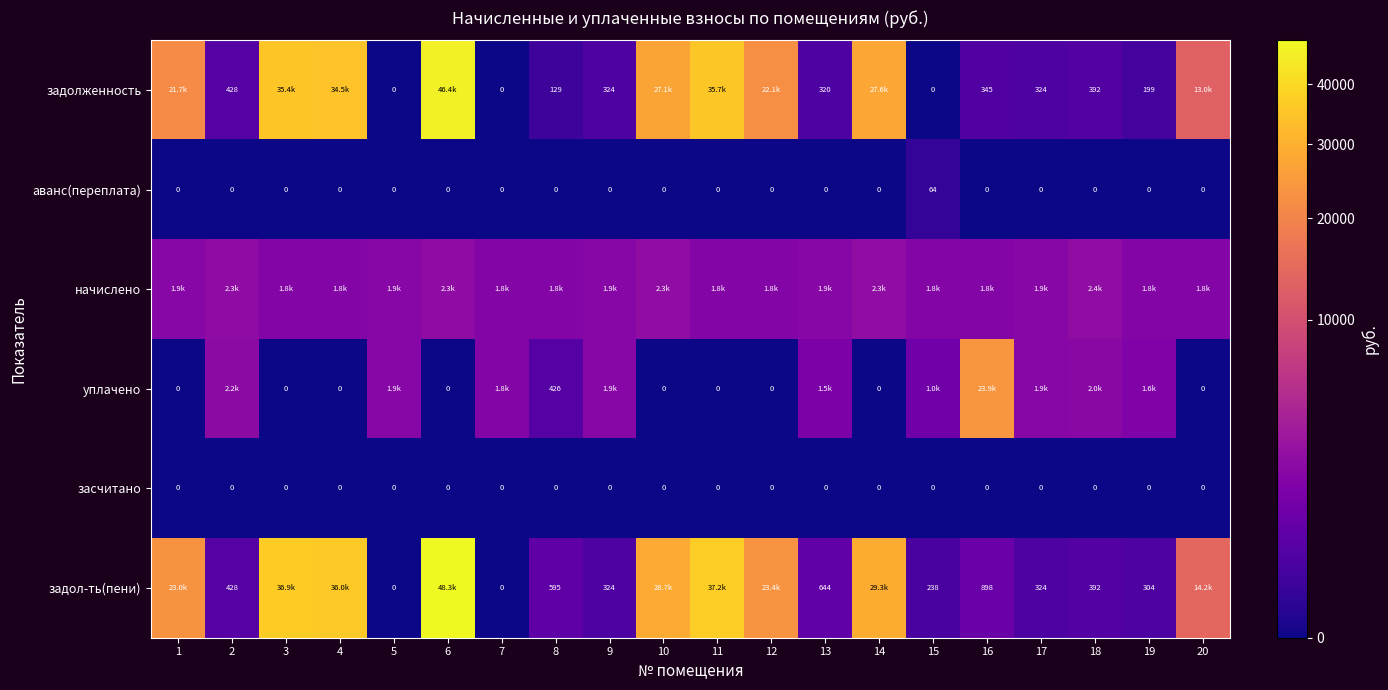

At which category does the chart reach its minimum across all series?

5